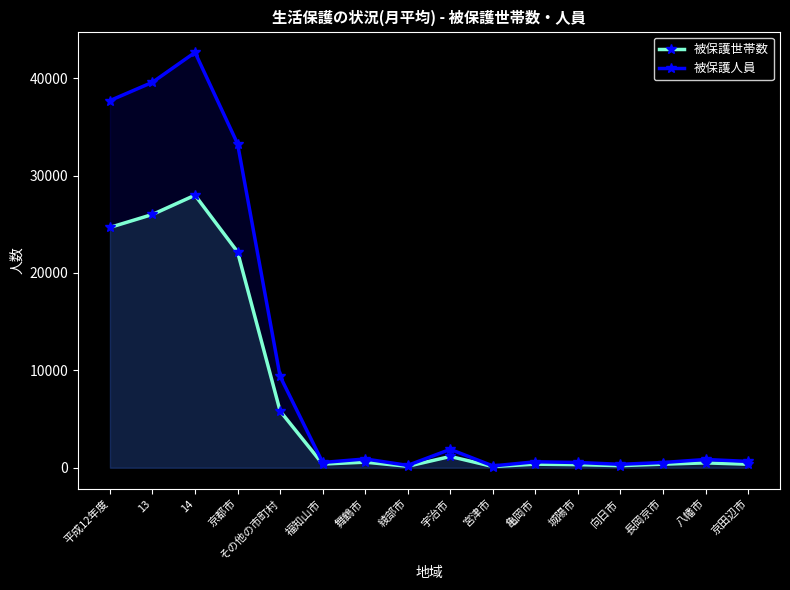

Reading left to right, what are all the values shown in this chart?

被保護世帯数: 平成12年度=24682	13=26011	14=27990	京都市=22168	その他の市町村=5822	福知山市=379	舞鶴市=573	綾部市=152	宇治市=1157	宮津市=126	亀岡市=366	城陽市=319	向日市=215	長岡京市=368	八幡市=499	京田辺市=364
被保護人員: 平成12年度=37705	13=39587	14=42655	京都市=33273	その他の市町村=9382	福知山市=540	舞鶴市=902	綾部市=244	宇治市=1887	宮津市=188	亀岡市=612	城陽市=540	向日市=351	長岡京市=538	八幡市=847	京田辺市=649